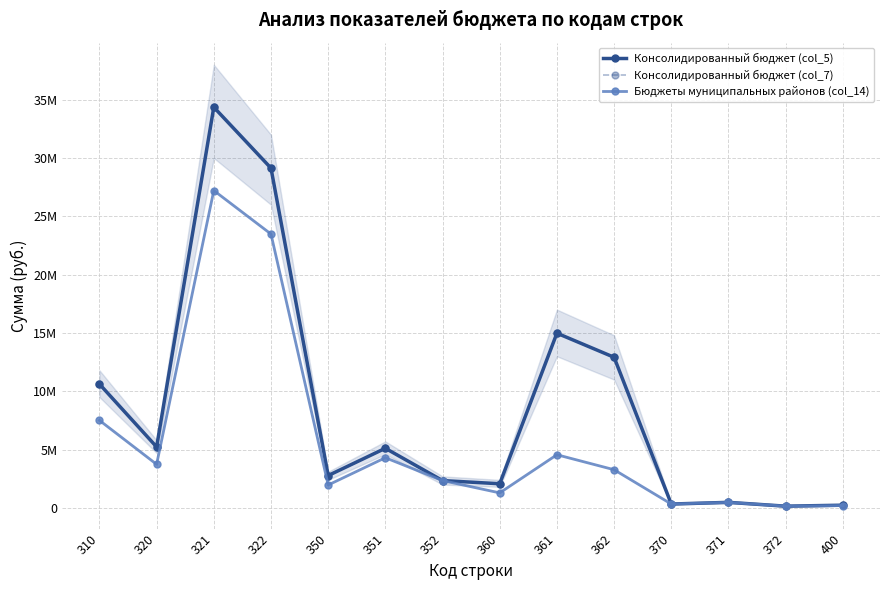

True or false: Бюджеты муниципальных районов (col_14) and Консолидированный бюджет (col_5) intersect in this chart.

False